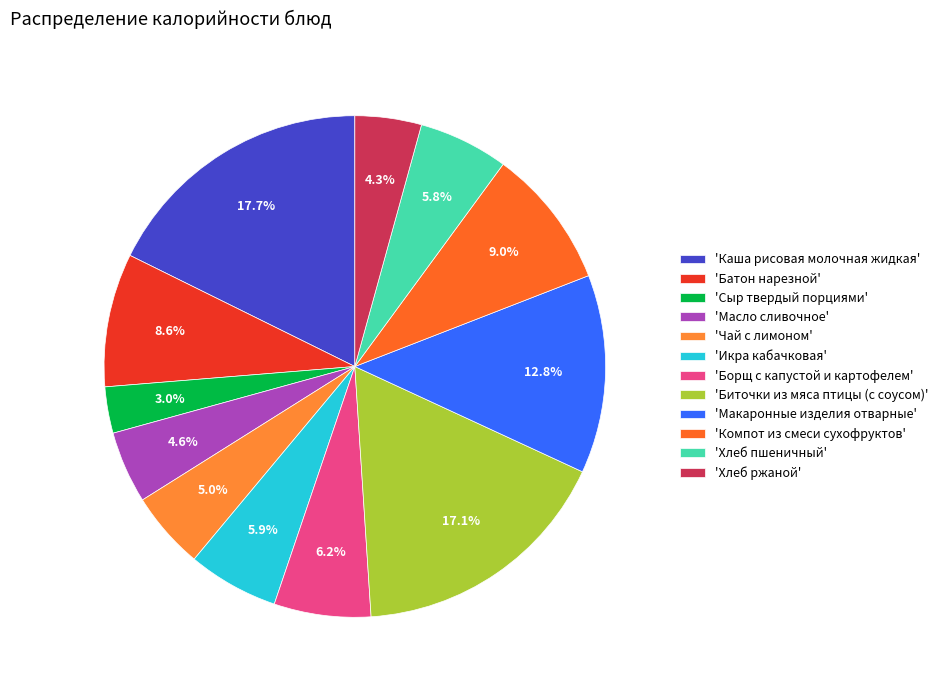

How many slices are in this pie chart?

12